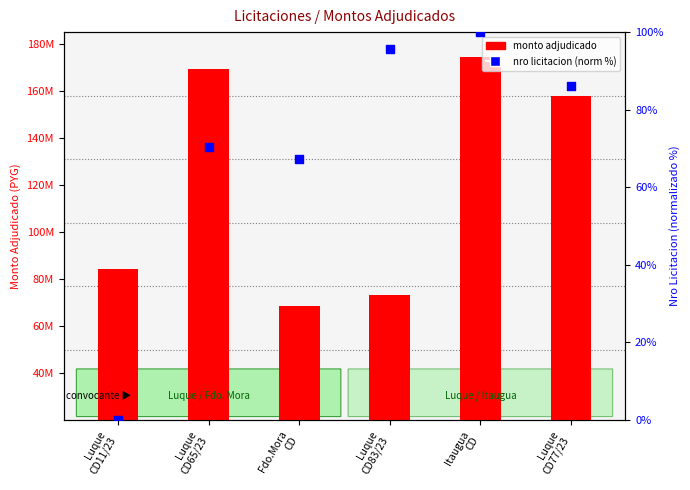

Which series contains the lowest Y value?

nro licitacion (norm %)